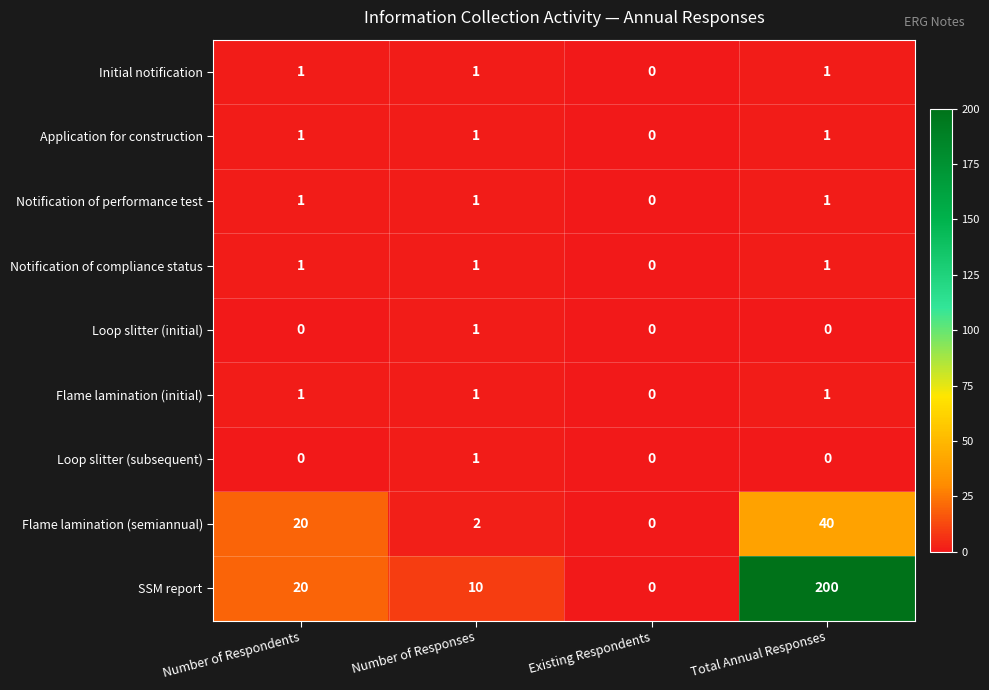

The Application for construction series shows 1 at Number of Responses. True or false?

True